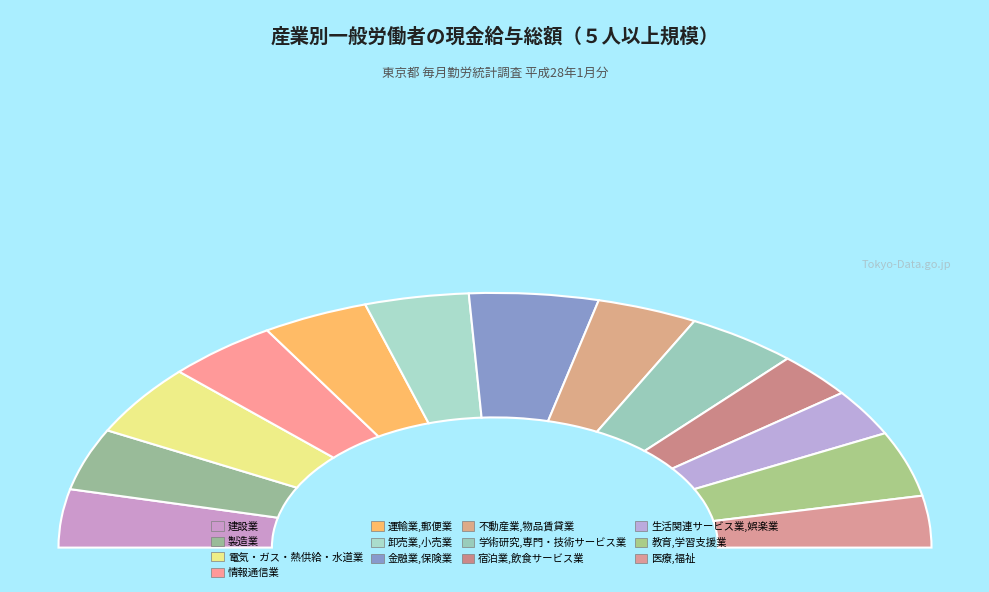

The 情報通信業 slice represents 1% of the pie. True or false?

False